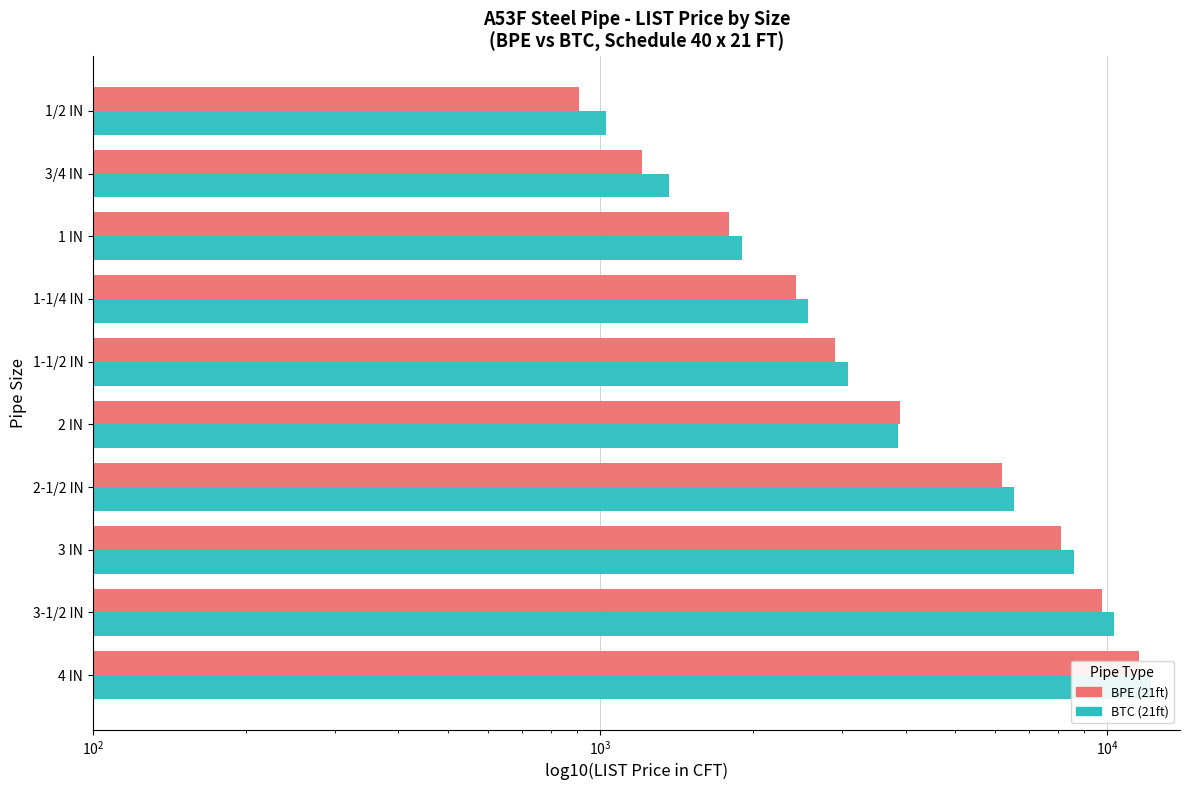

At 4 IN, list the series in order from largest to smallest.

BTC (21ft), BPE (21ft)